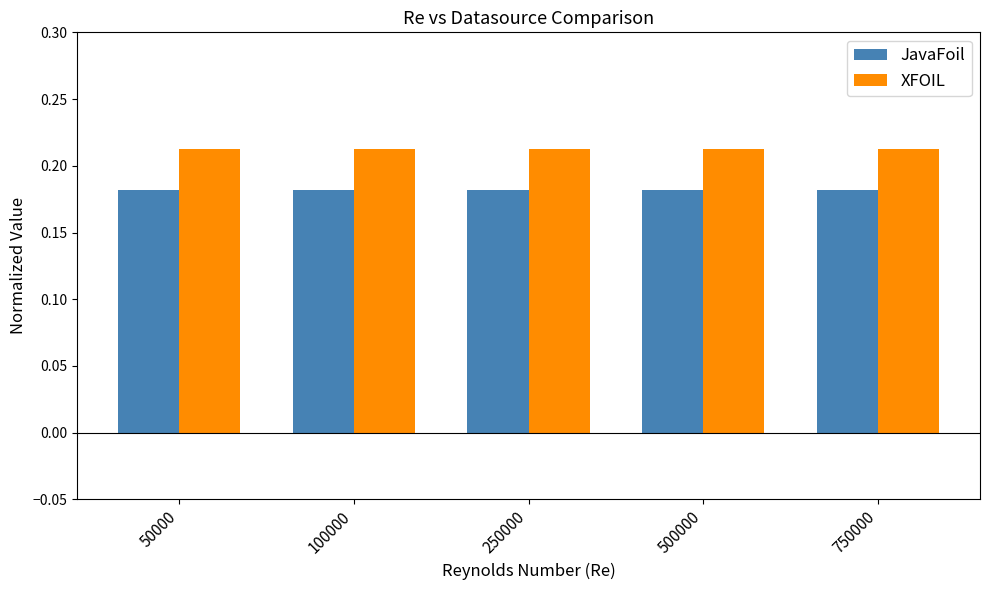

The value of XFOIL at 750000 is 0.4. True or false?

False